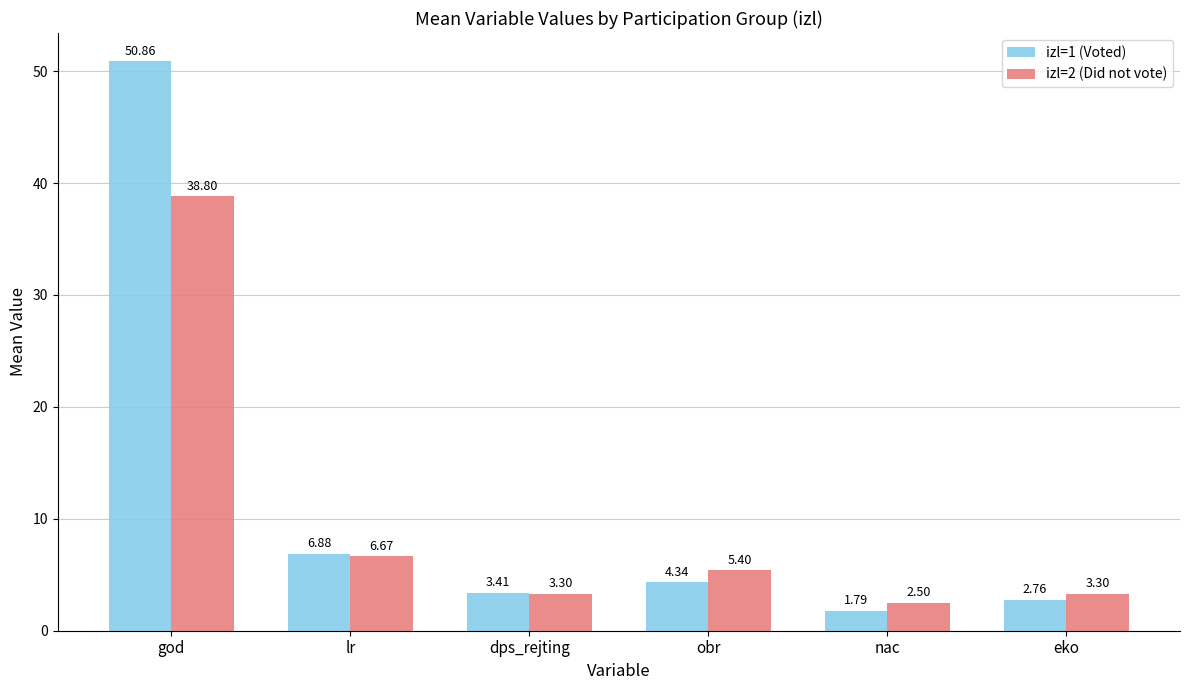

What is the label of the 1st bar from the right?

eko